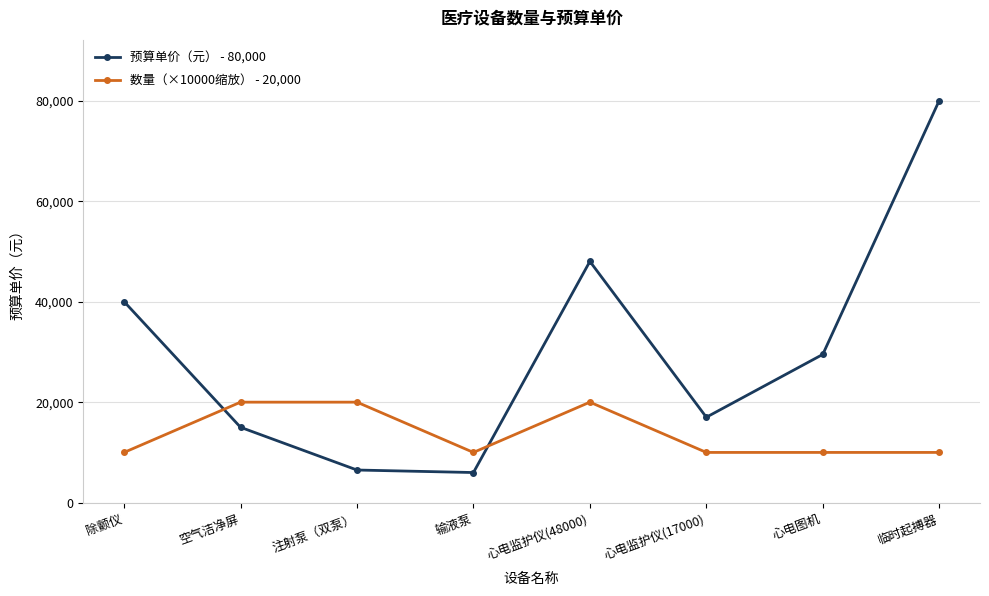

What is the label of the 2nd point from the right?

心电图机